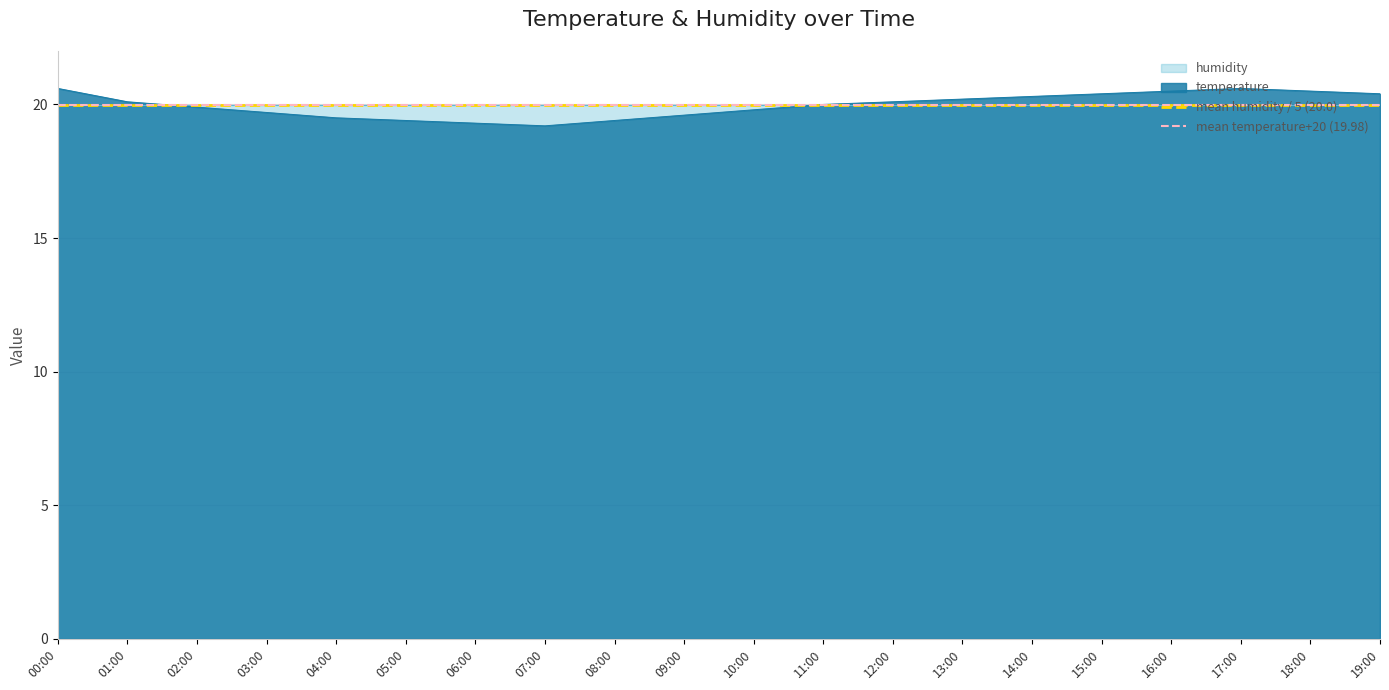

What is the average value of the mean temperature+20 (19.98) series?

20.0